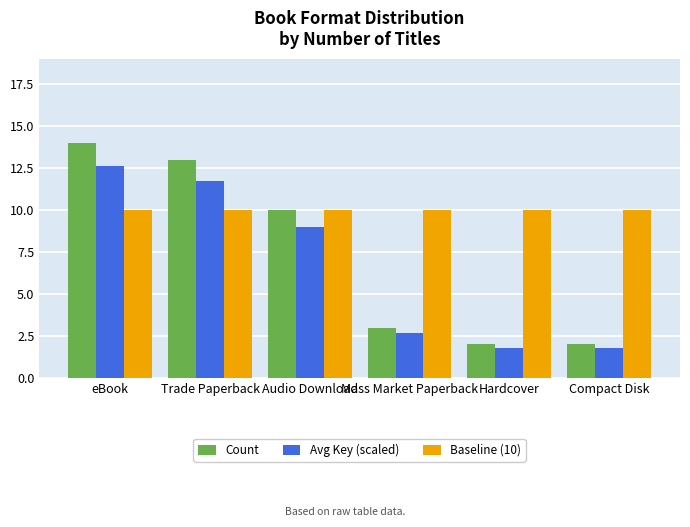

What is the label of the 6th bar from the right?

eBook